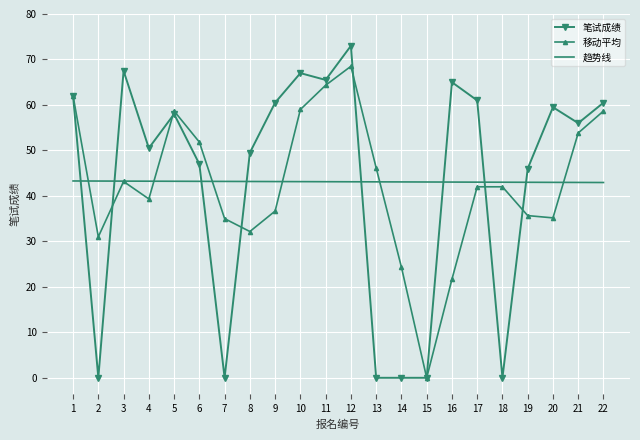

Which series has the largest range (max minus min)?

笔试成绩